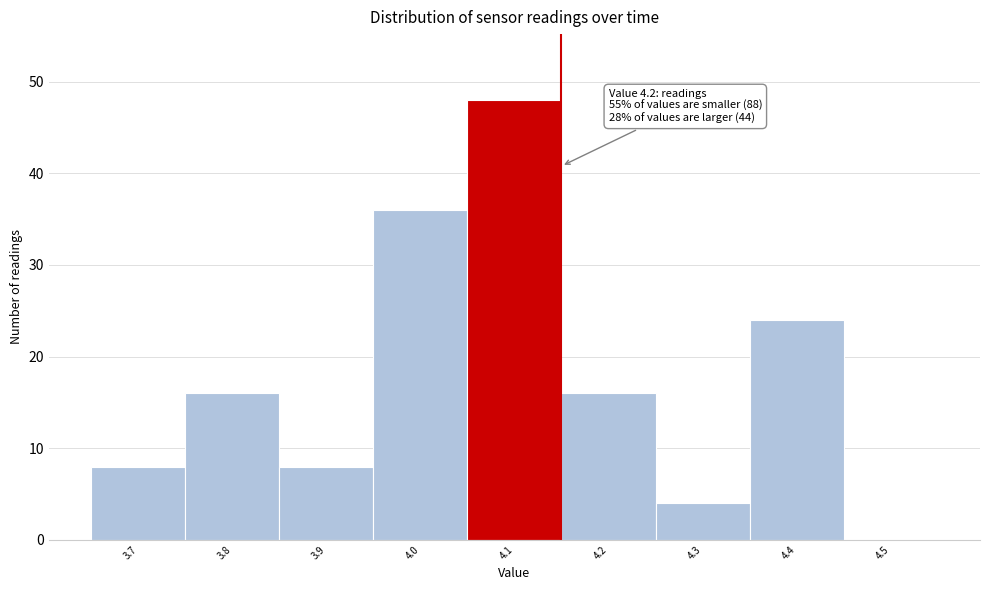

What is the maximum value shown in the chart?

48